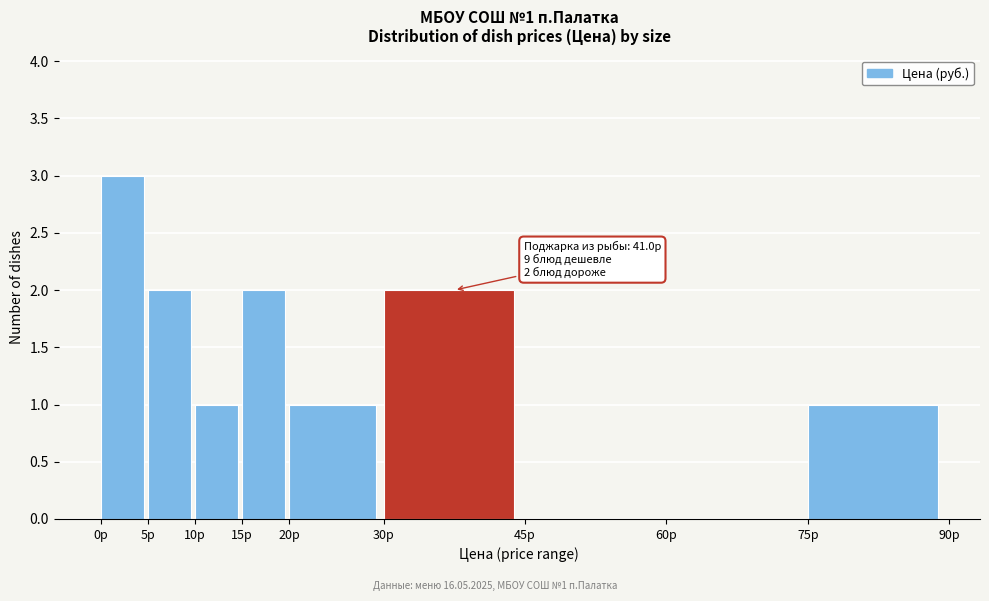

Over which range of the x-axis is the bar tallest?

0 to 5